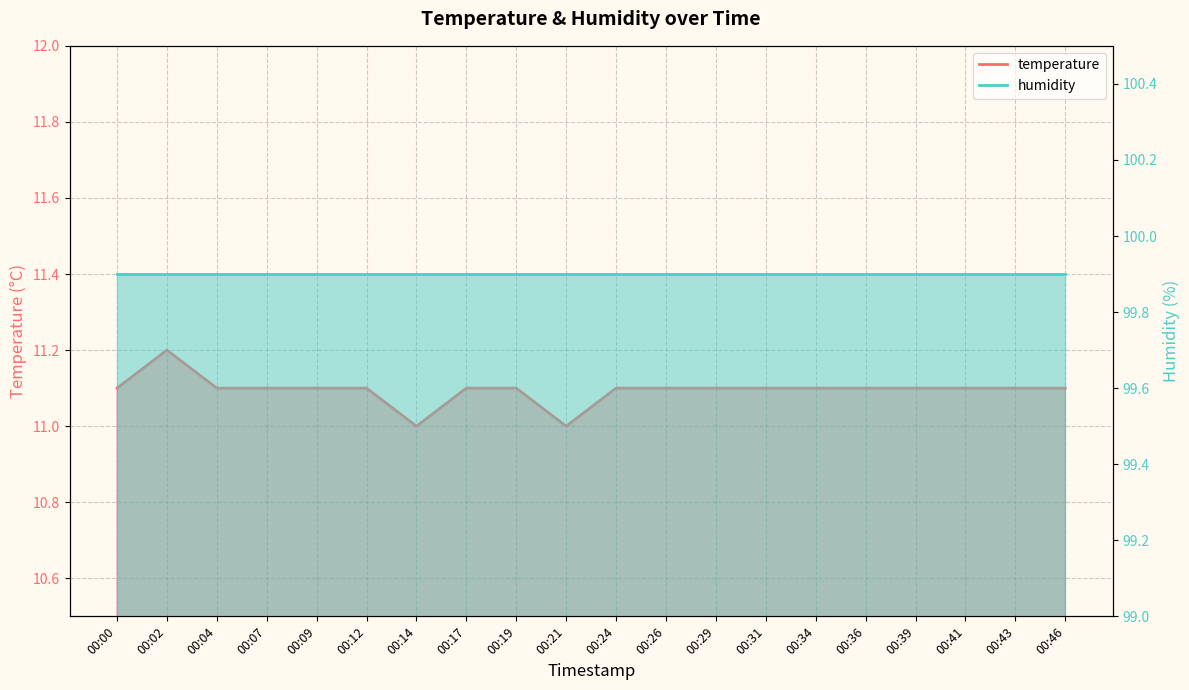

Does the chart display data point markers on the line(s)?

No